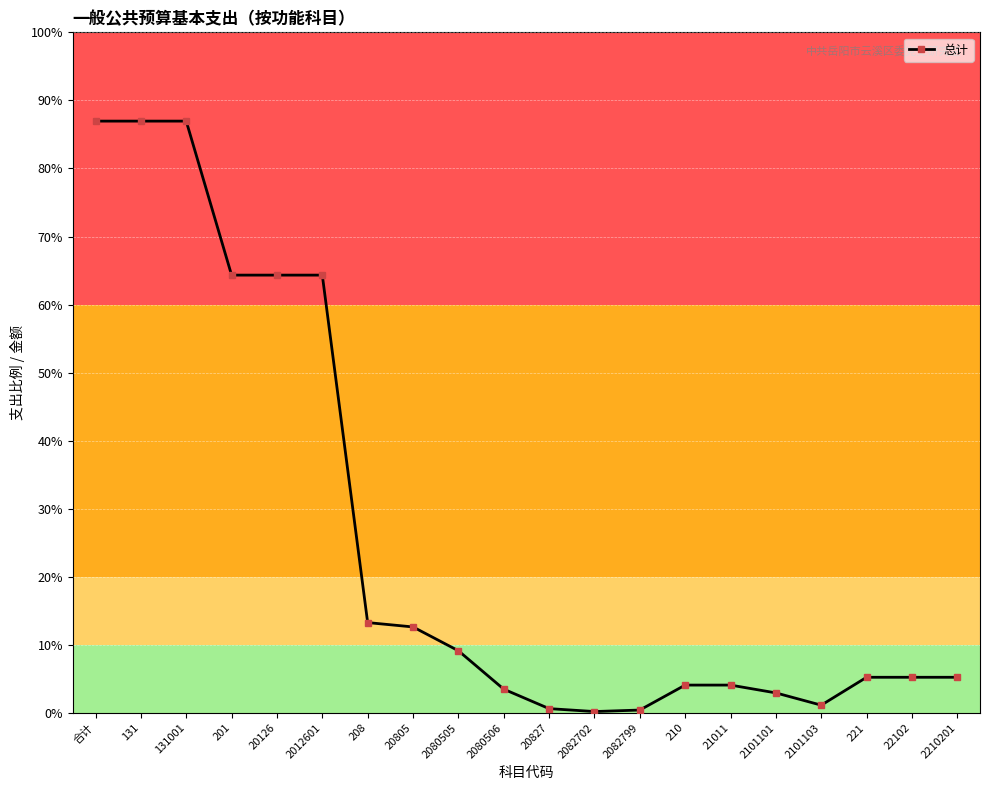

List the labels in order of value, smallest first.

2082702, 2082799, 20827, 2101103, 2101101, 2080506, 210, 21011, 221, 22102, 2210201, 2080505, 20805, 208, 201, 20126, 2012601, 合计, 131, 131001